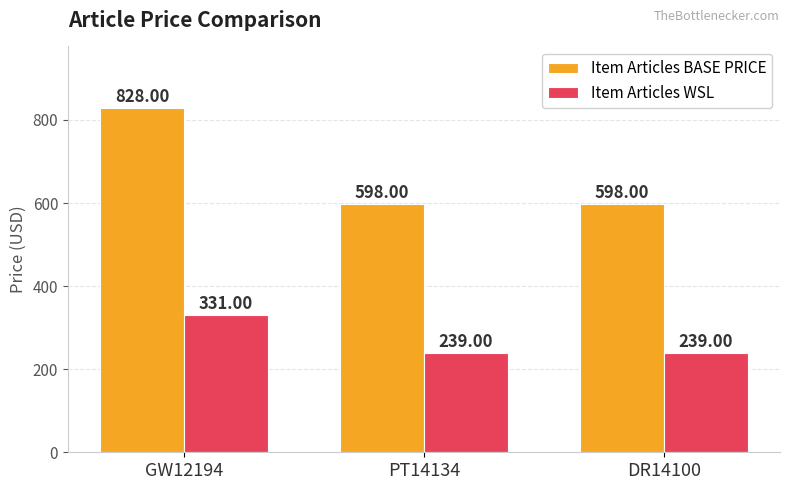

List the series in order of their peak value, highest first.

Item Articles BASE PRICE, Item Articles WSL